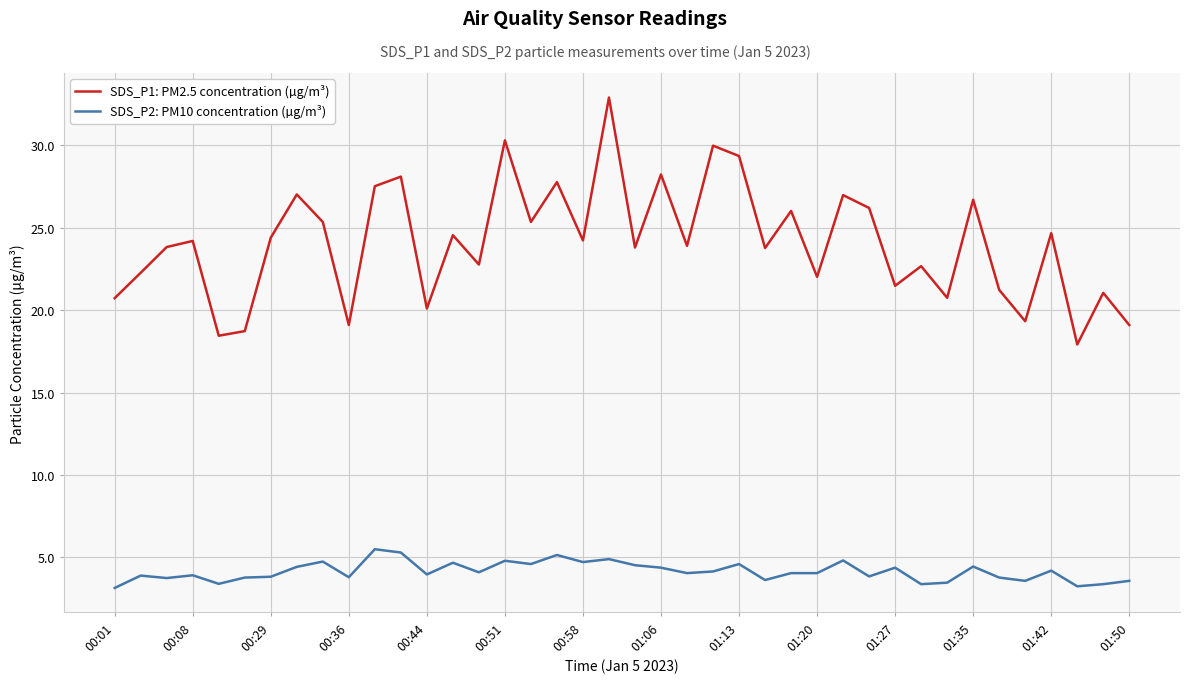

True or false: SDS_P1: PM2.5 concentration (µg/m³) and SDS_P2: PM10 concentration (µg/m³) intersect in this chart.

False